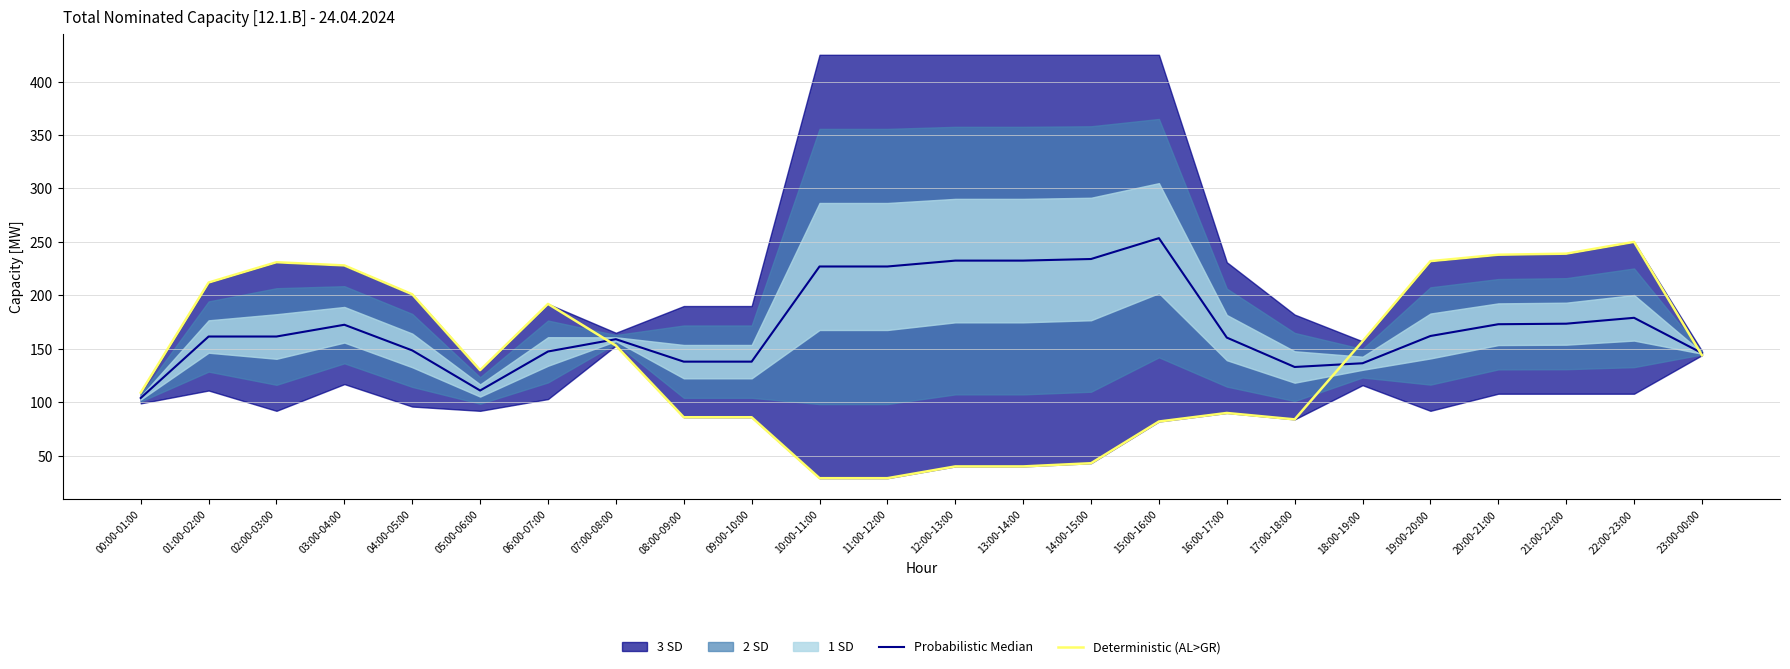

What is the average value of the Probabilistic Median series?

171.3